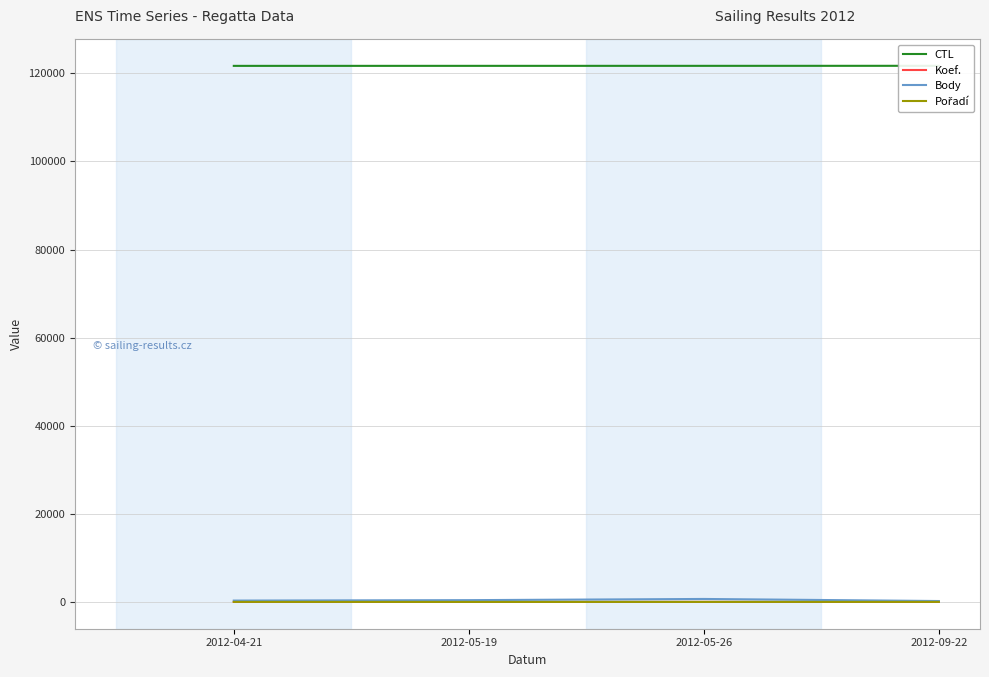

True or false: Body and CTL cross at least once.

False